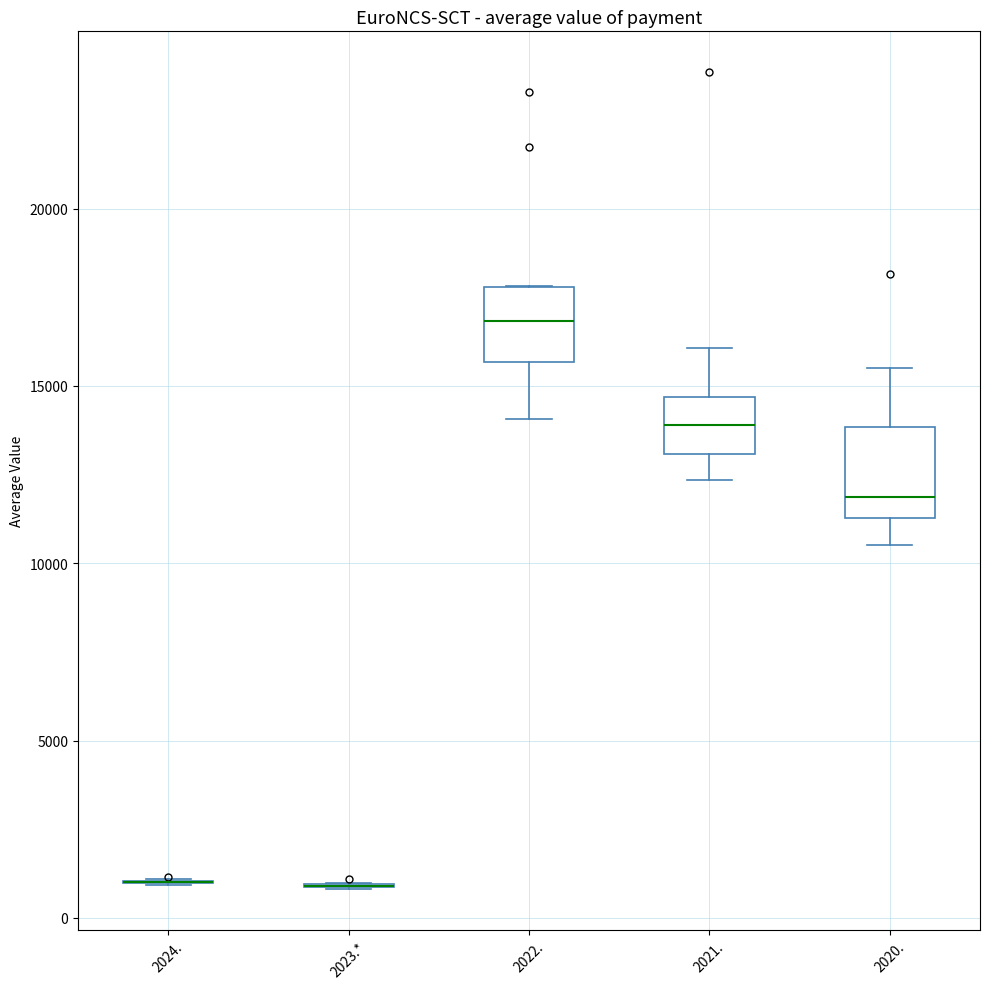

Reading left to right, transcribe this box plot: for each box, give where its median line is, the range the box spans, and where its two whiskers end, as read against the y-axis. The values are not printed on the chart, so give them approximately, as read against the axis.

2024.: box collapsed to a line at 1000, whiskers 1000 to 1000
2023.*: box collapsed to a line at 1000, whiskers 1000 to 1000
2022.: median 17000, box 15500 to 18000, whiskers 14000 to 18000
2021.: median 14000, box 13000 to 14500, whiskers 12500 to 16000
2020.: median 12000, box 11500 to 14000, whiskers 10500 to 15500